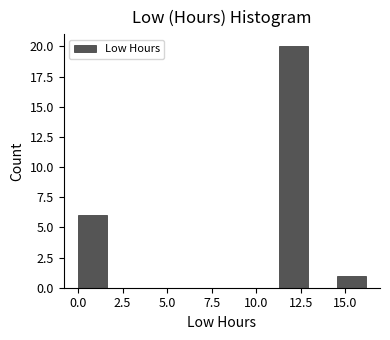

Read against the x-axis, roughly where is the centre of the tallest bar?

12.0